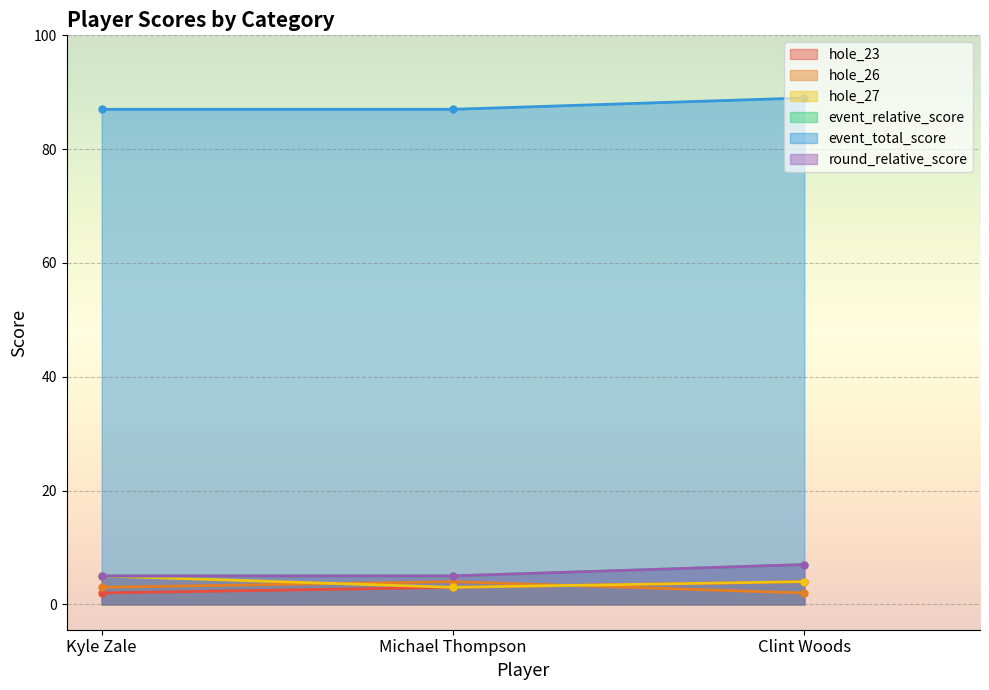

Reading right to left, transcribe all the data shown in this chart.

hole_23: 4	3	2
hole_26: 2	4	3
hole_27: 4	3	5
event_relative_score: 7	5	5
event_total_score: 89	87	87
round_relative_score: 7	5	5